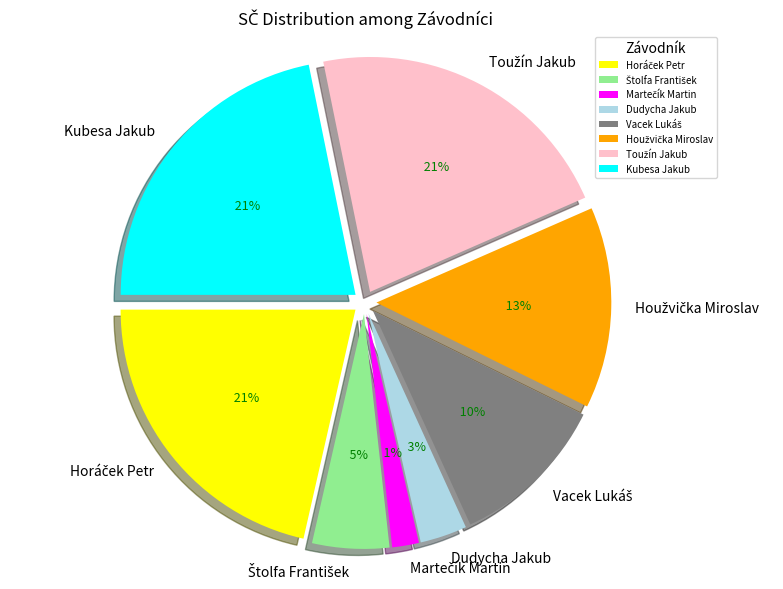

To the nearest percent, what is the average slice percentage?

12%